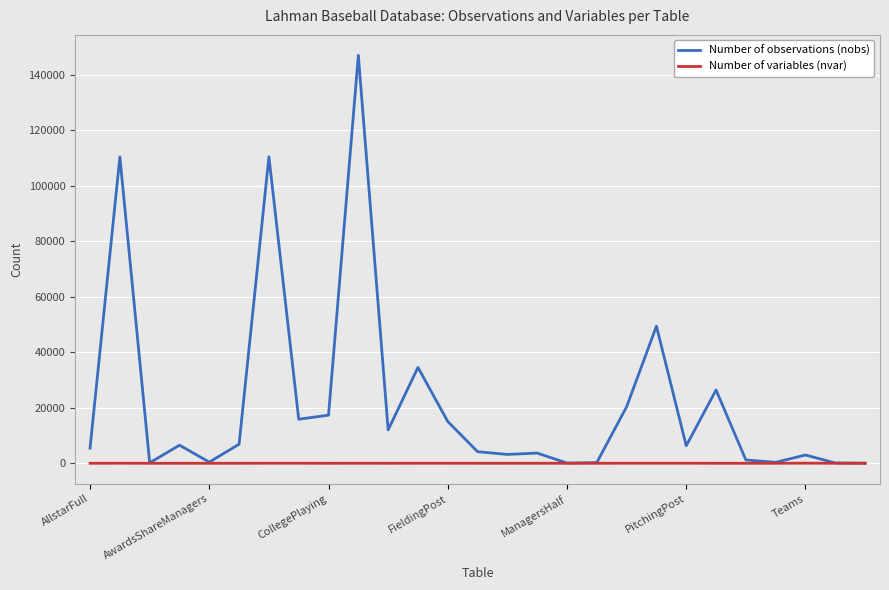

Rank the series by their maximum value, from lowest to highest.

Number of variables (nvar), Number of observations (nobs)